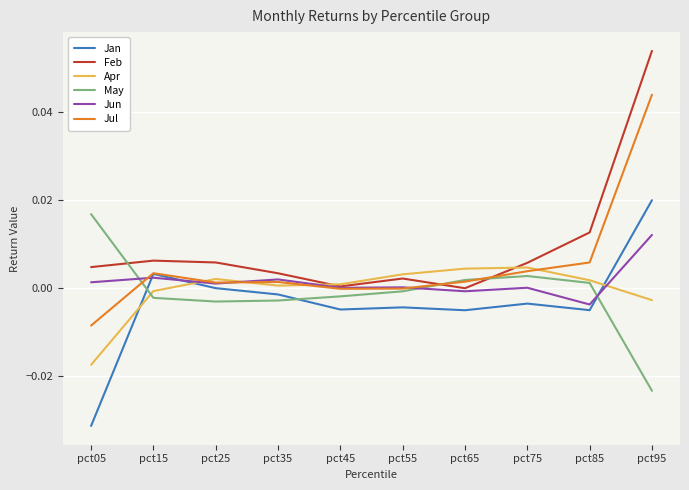

The Jan series shows 0.0 at pct15. True or false?

True